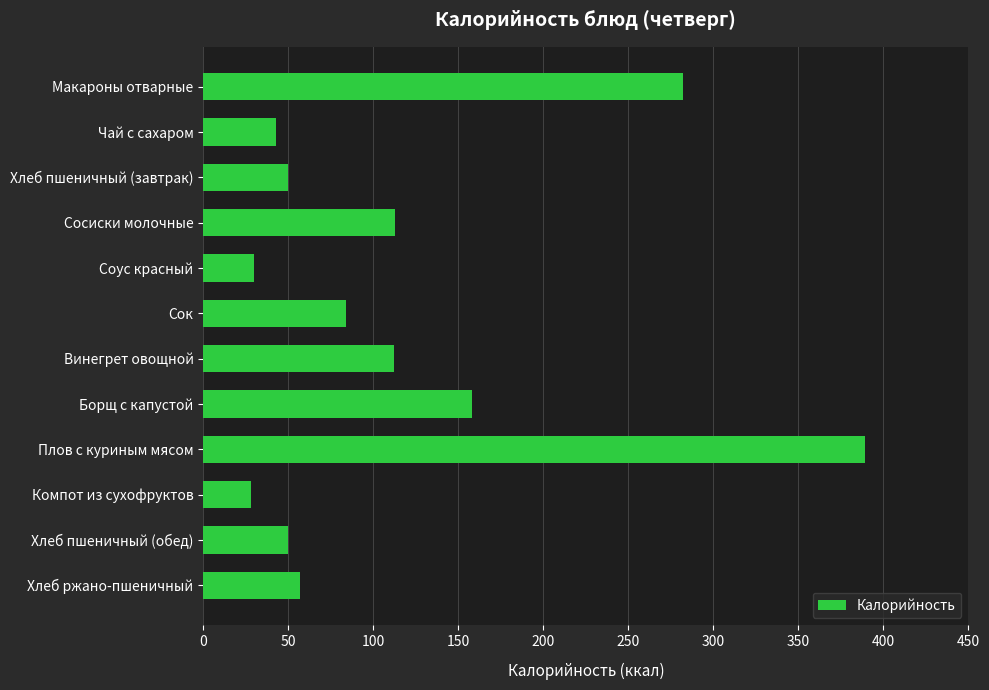

What position from the top is Хлеб ржано-пшеничный?

12